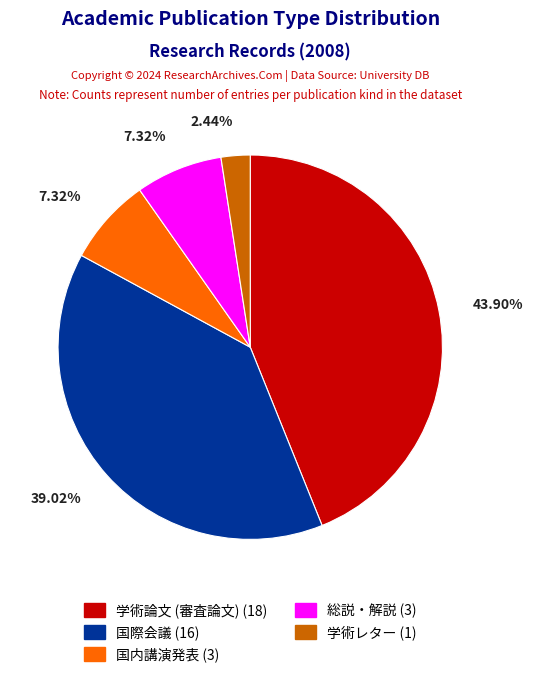

How many segments does this pie chart have?

5